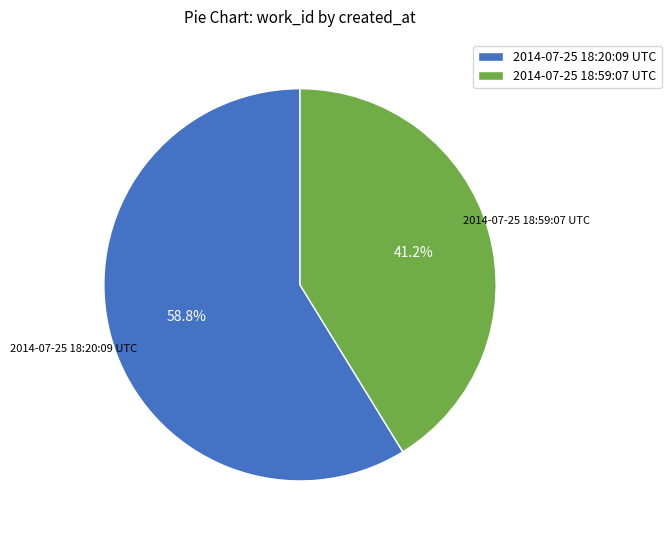

Count the number of slices in the pie.

2